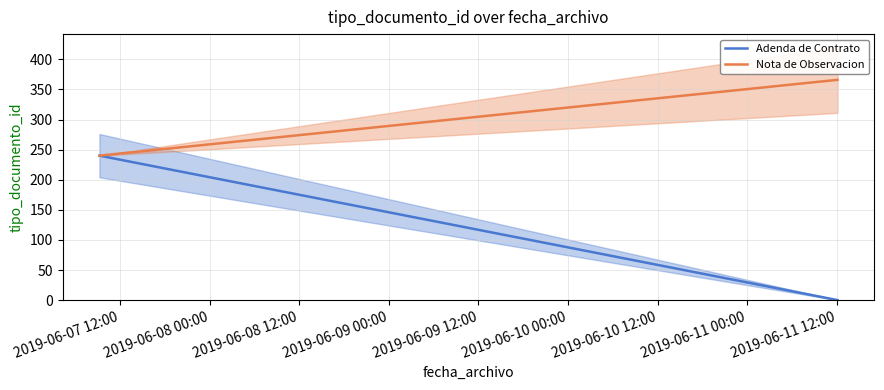

What position from the left is 2019-06-07 12:00?

1